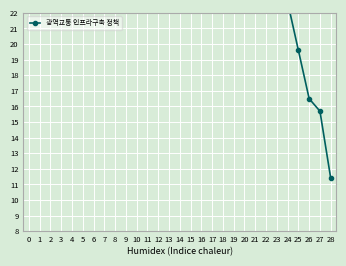

At which category does the data reach its first local valley?

3